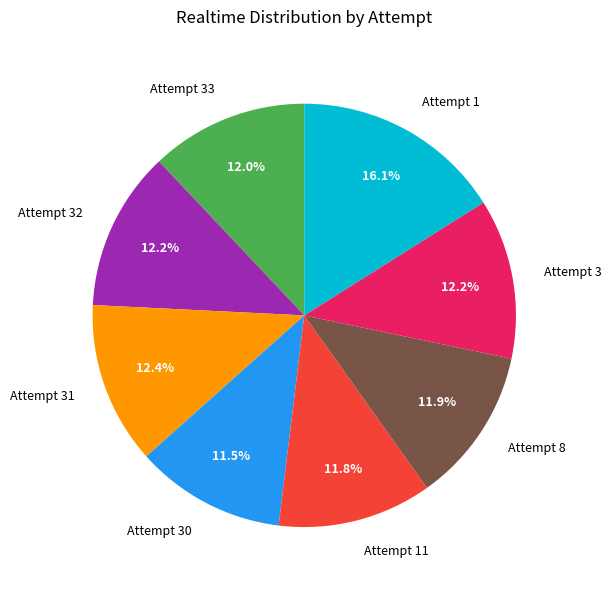

What is the total percentage of Attempt 11 and Attempt 31?

24.2%